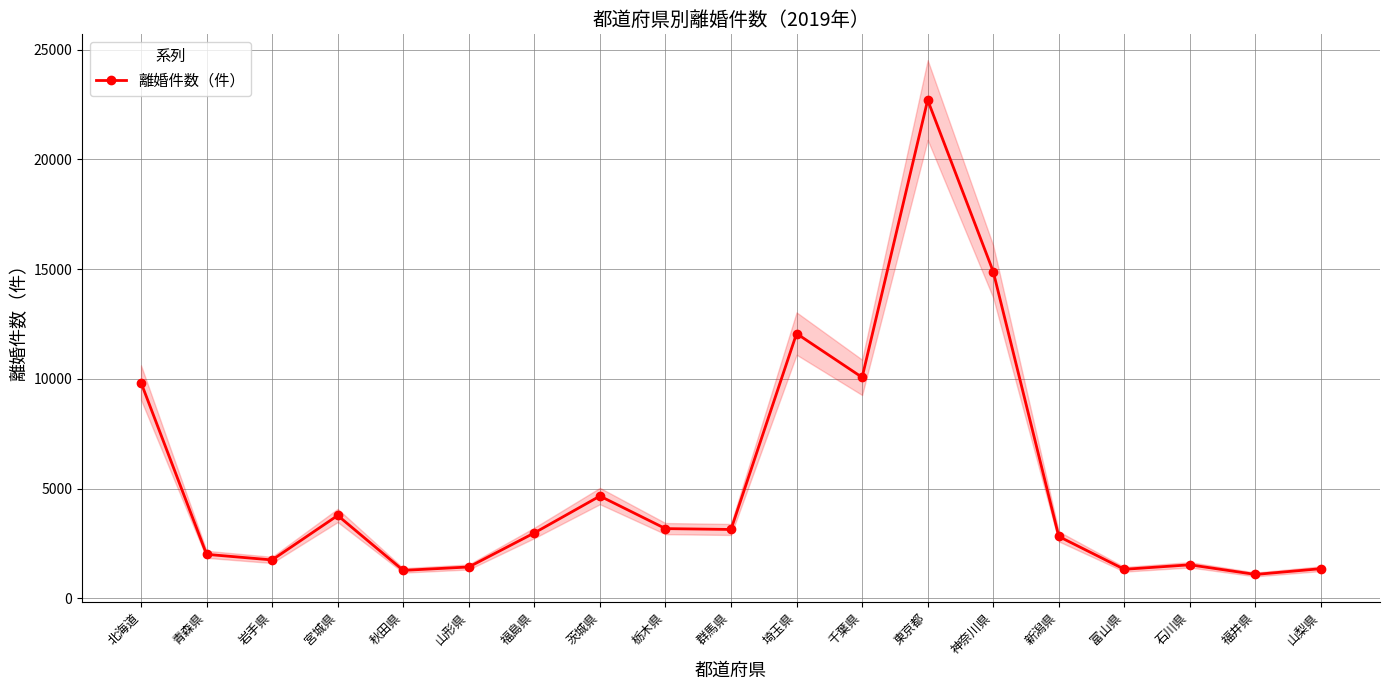

Reading right to left, extract all data points from this chart.

山梨県=1356	福井県=1093	石川県=1532	富山県=1327	新潟県=2823	神奈川県=14890	東京都=22707	千葉県=10072	埼玉県=12067	群馬県=3142	栃木県=3181	茨城県=4664	福島県=2985	山形県=1433	秋田県=1278	宮城県=3780	岩手県=1754	青森県=2009	北海道=9833